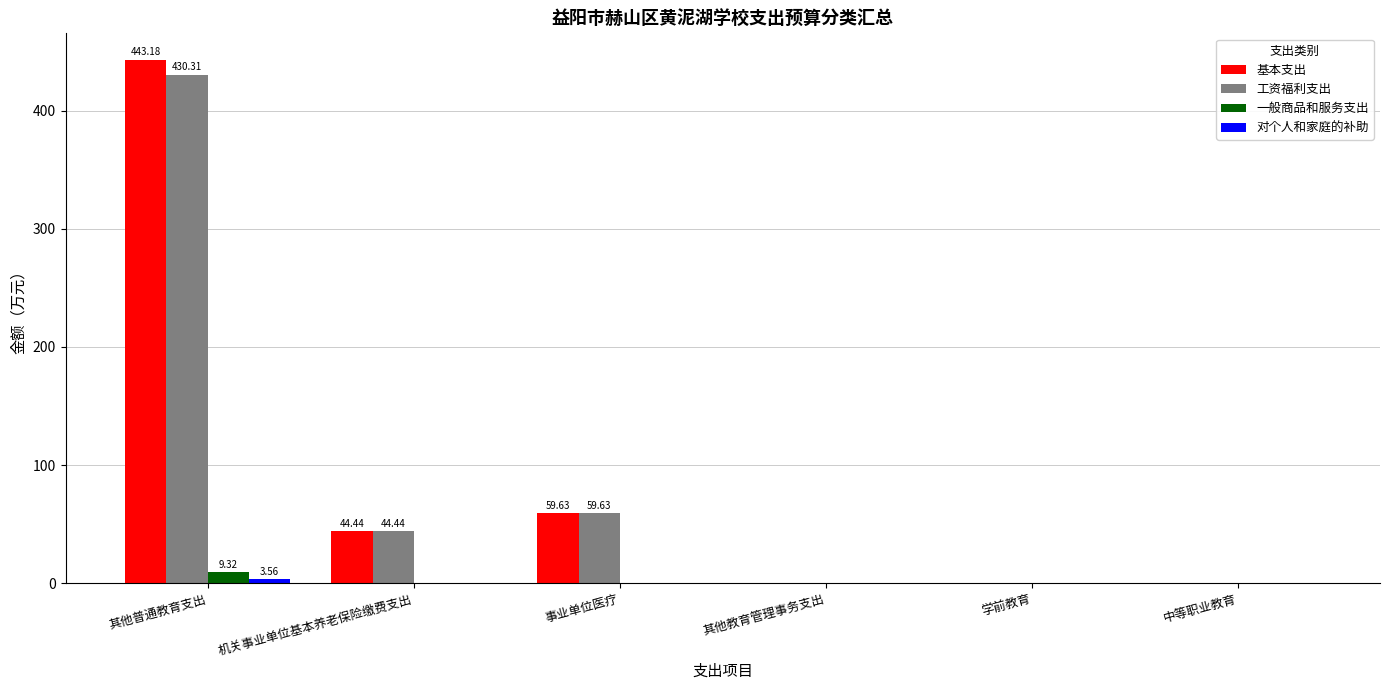

Which series changed the most between 其他普通教育支出 and 中等职业教育?

基本支出